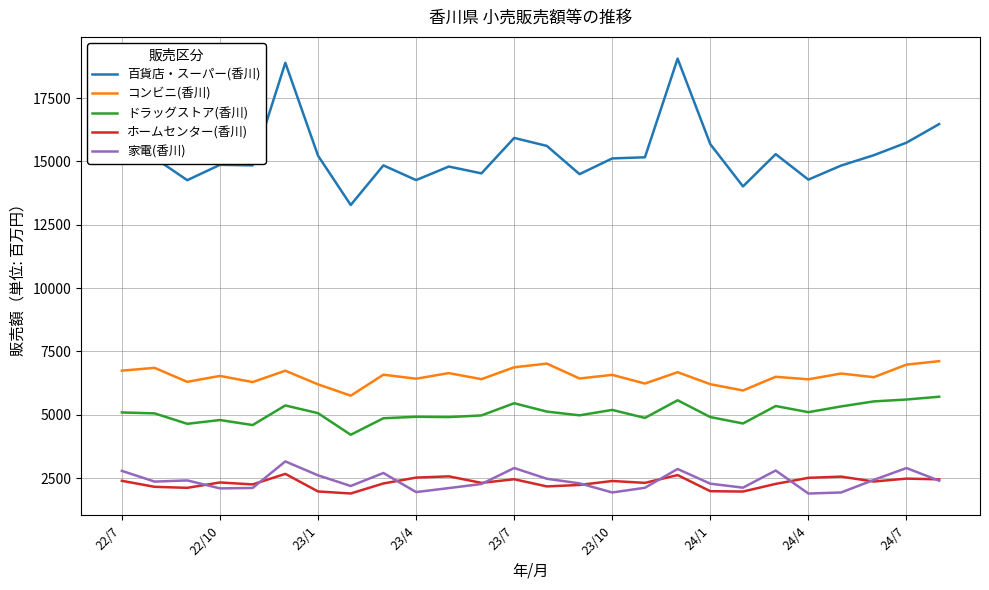

What is the highest value of the コンビニ(香川) series?

7117.0